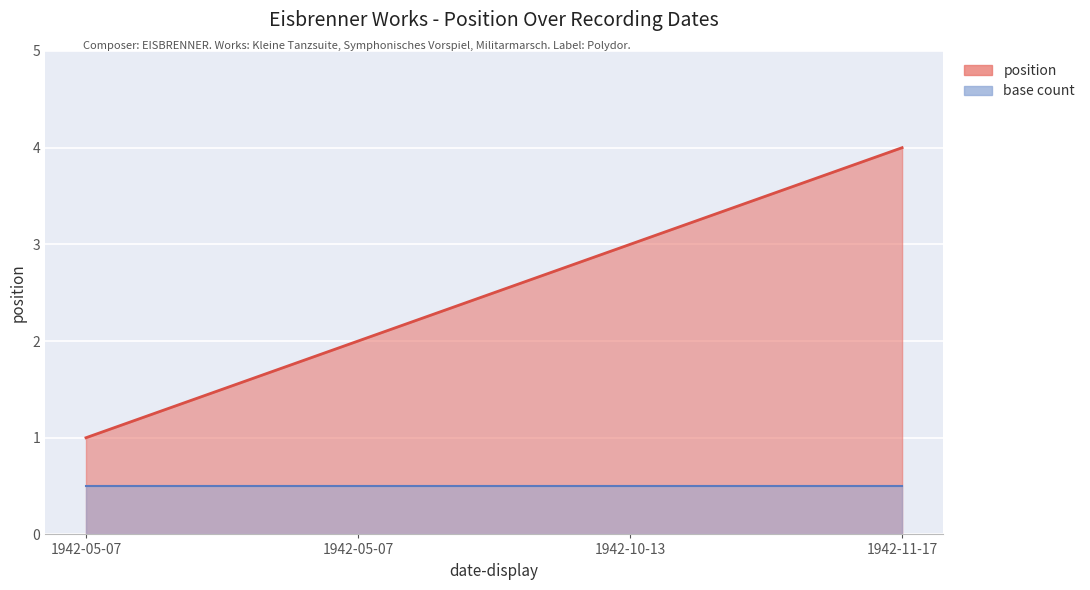

At which label does the data first exceed 3?

1942-11-17